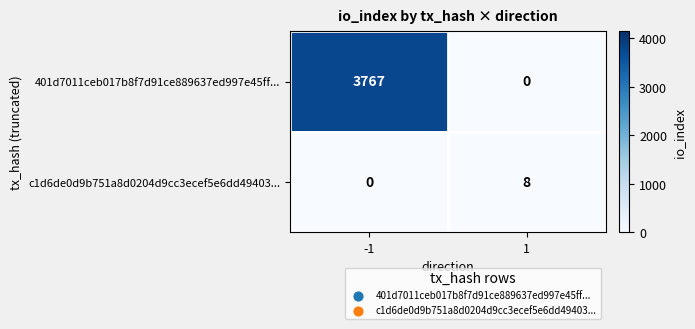

How many data points in c1d6de0d9b751a8d0204d9cc3ecef5e6dd49403... are less than 8?

1